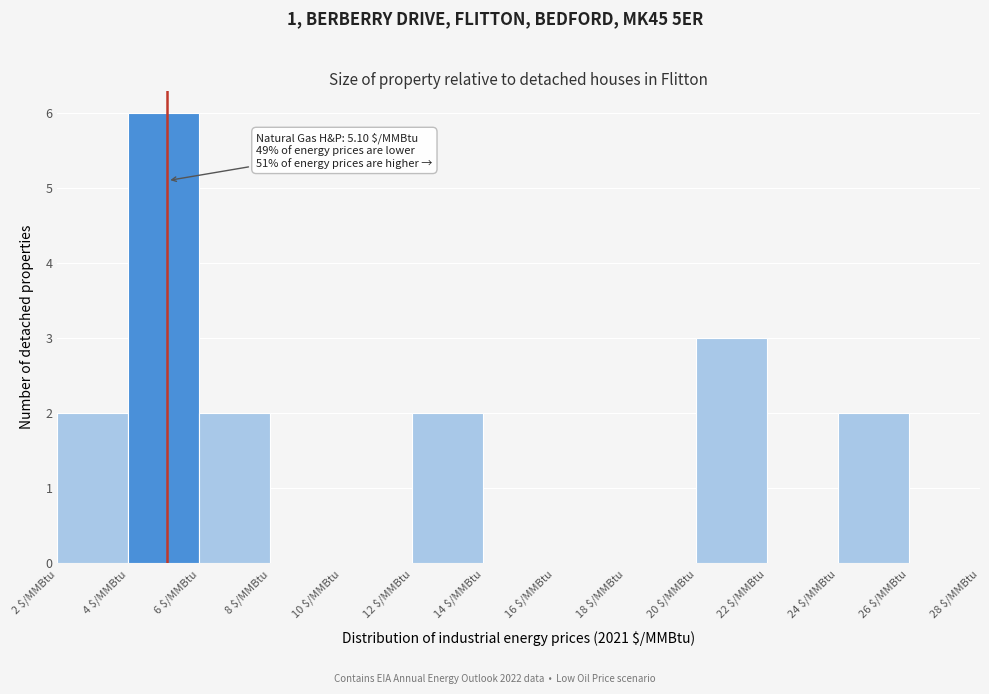

Over which range of the x-axis is the bar tallest?

4 to 6